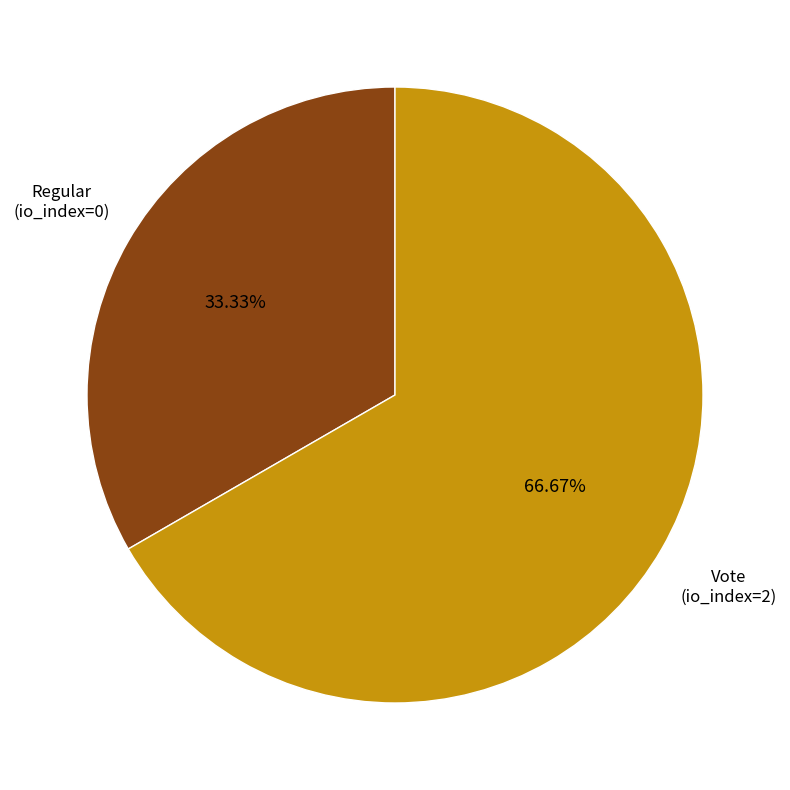

Rank the categories by value from lowest to highest.

Regular, Vote